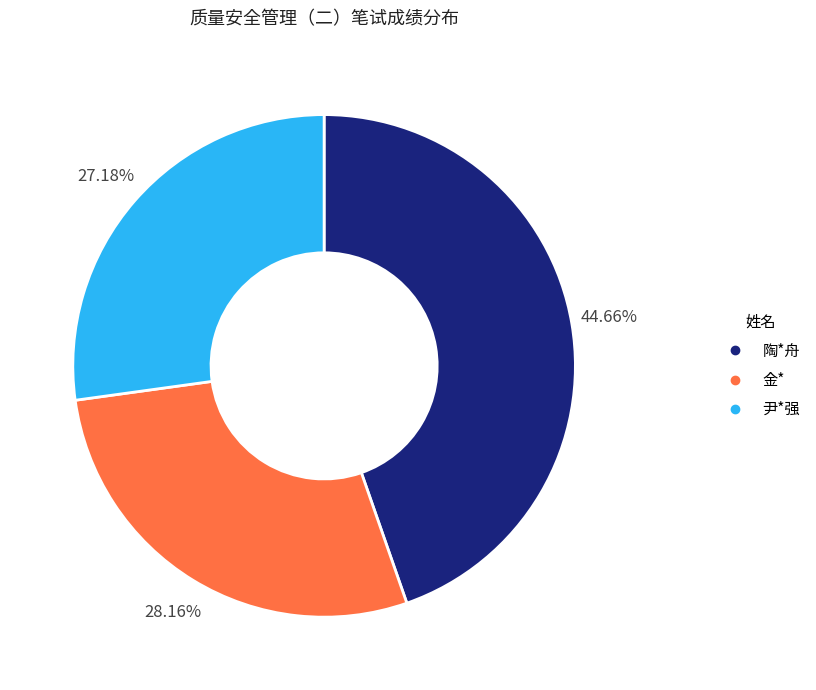

The 陶*舟 slice represents 45% of the pie. True or false?

True